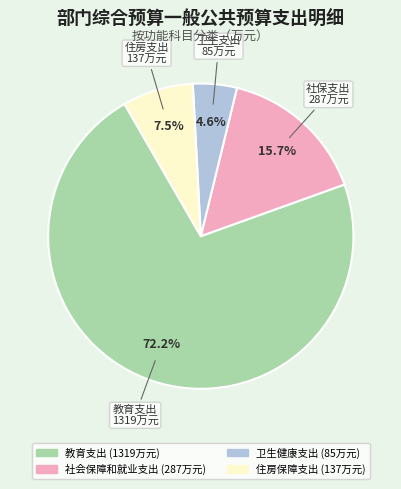

How many segments does this pie chart have?

4